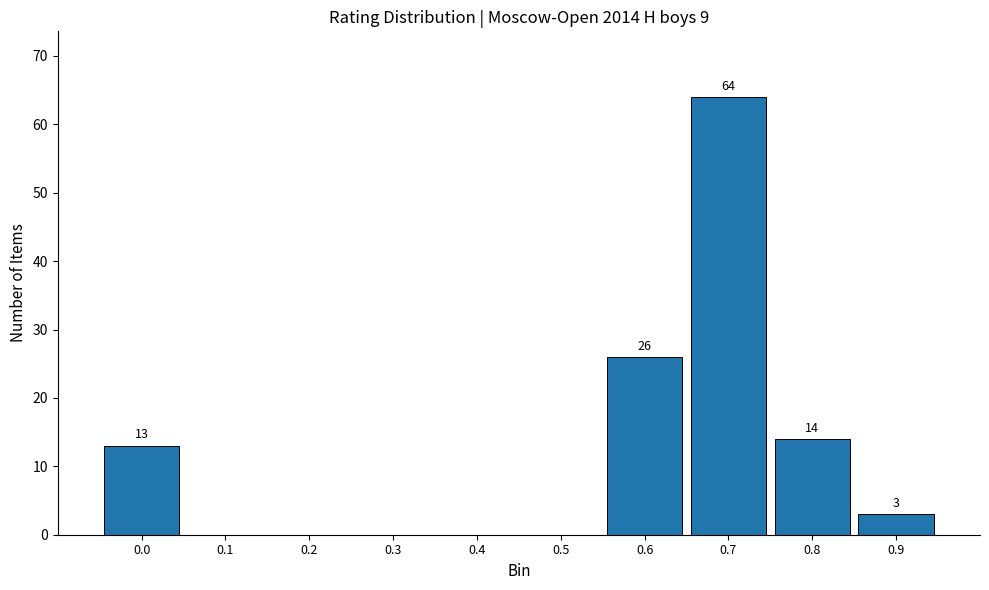

Reading left to right, extract all data points from this chart.

0.0=13	0.1=0	0.2=0	0.3=0	0.4=0	0.5=0	0.6=26	0.7=64	0.8=14	0.9=3